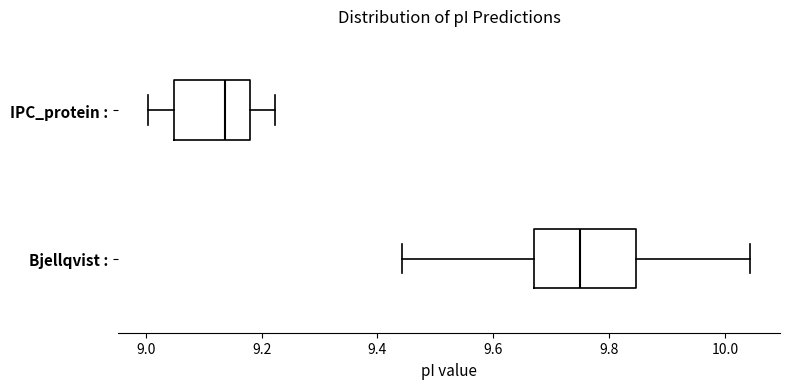

Comparing the boxes themselves (not the whiskers), which one is the widest?

Bjellqvist :